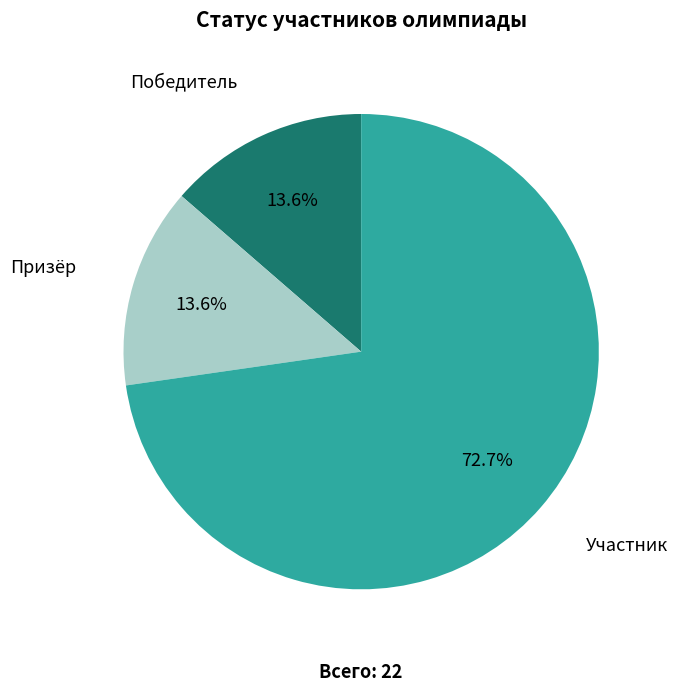

Which slice is the largest?

Участник